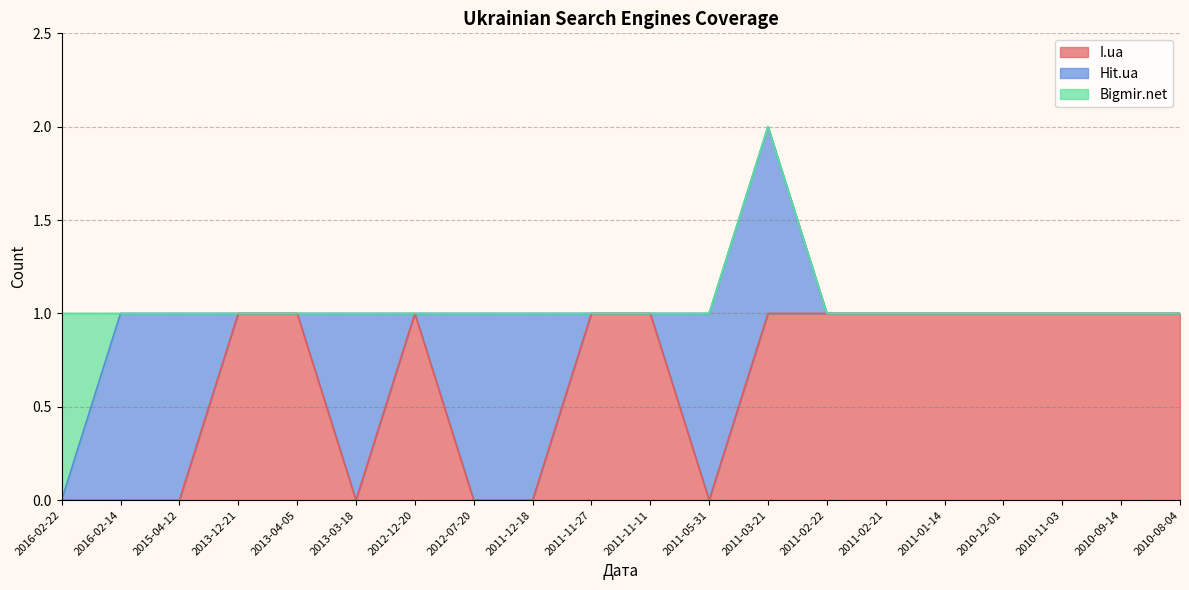

At 2011-11-11, list the series in order from largest to smallest.

I.ua, Hit.ua, Bigmir.net